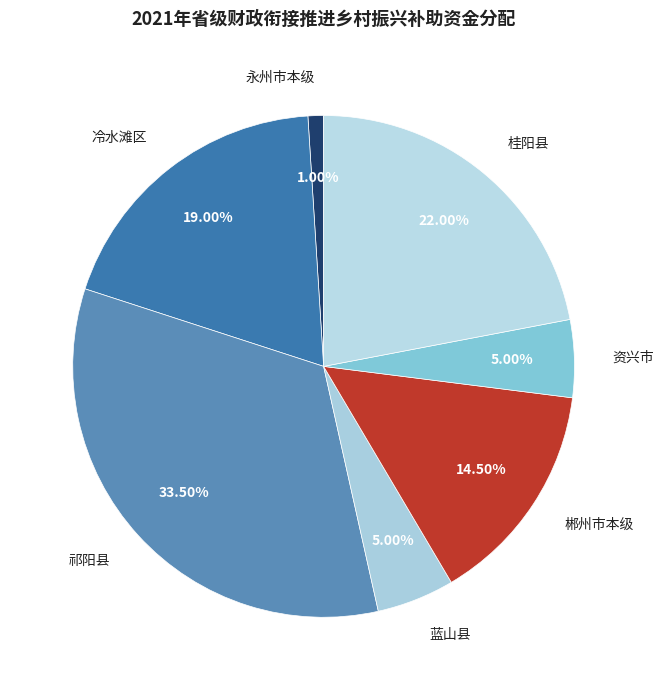

To the nearest percent, what percentage of the pie is 资兴市?

5%